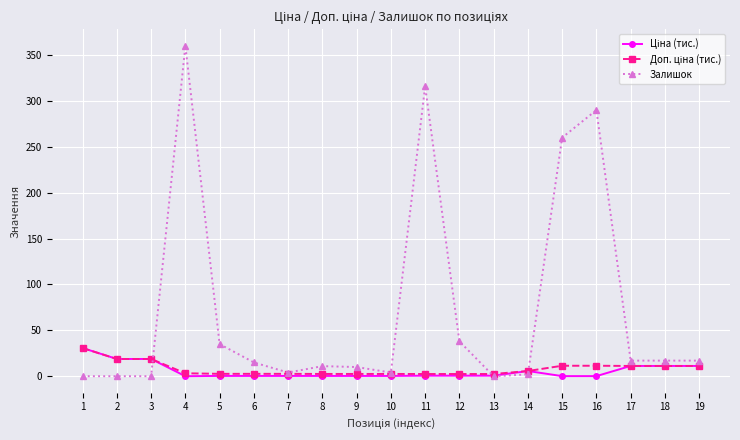

Which series has the largest range (max minus min)?

Залишок